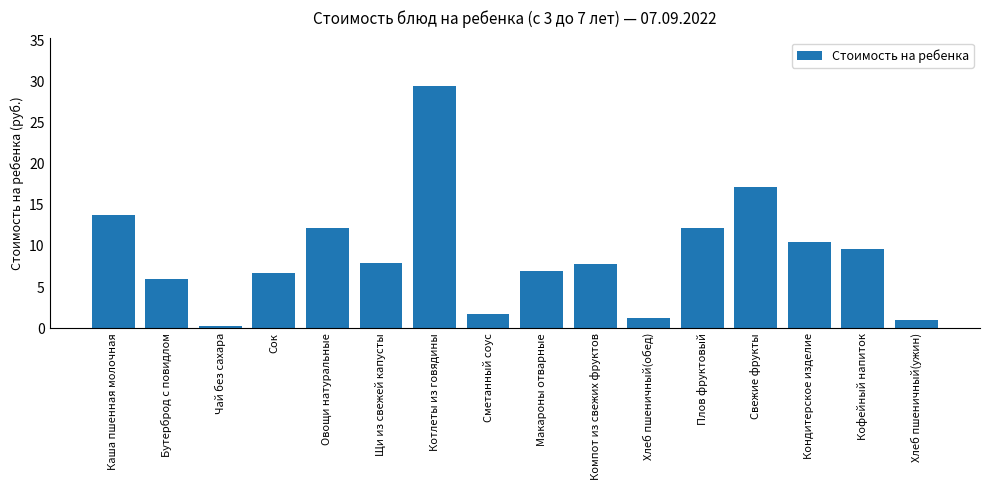

What position from the right is Щи из свежей капусты?

11